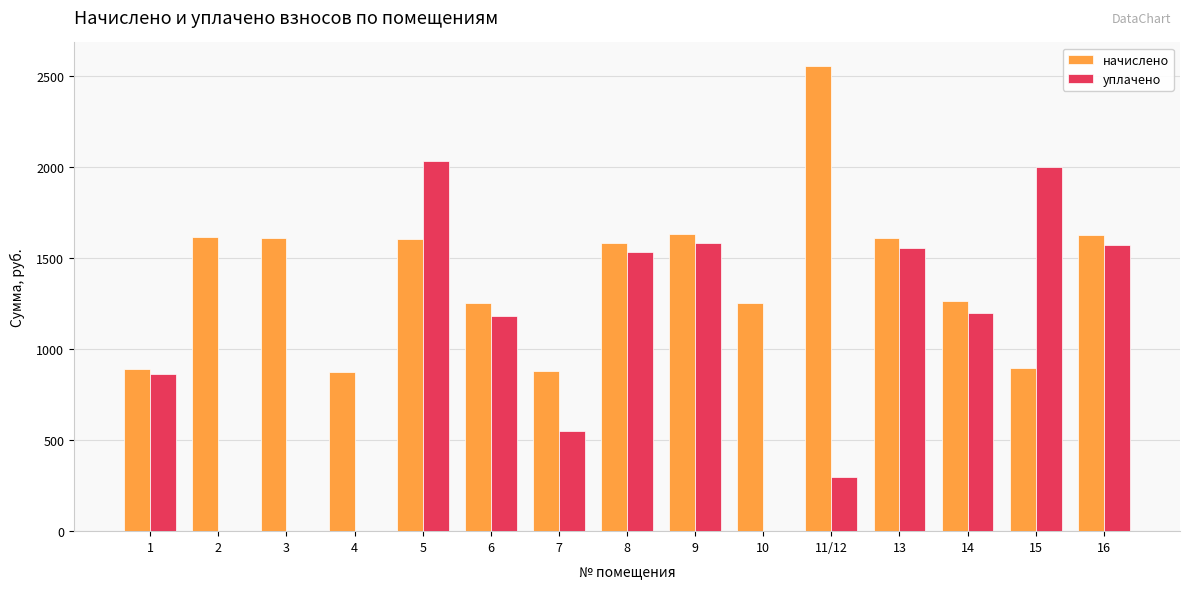

What is the difference between the начислено values at 14 and 16?

358.3